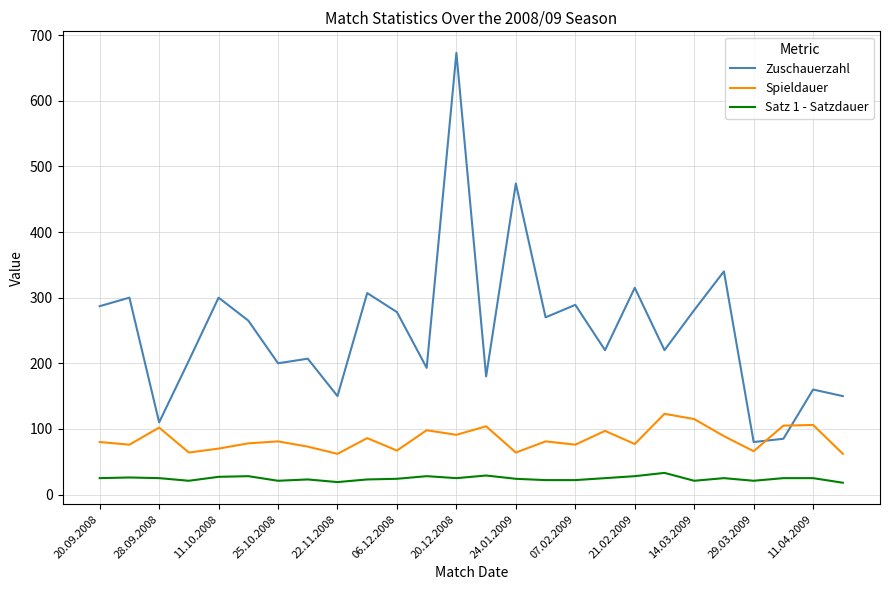

How many distinct data groups are displayed?

3